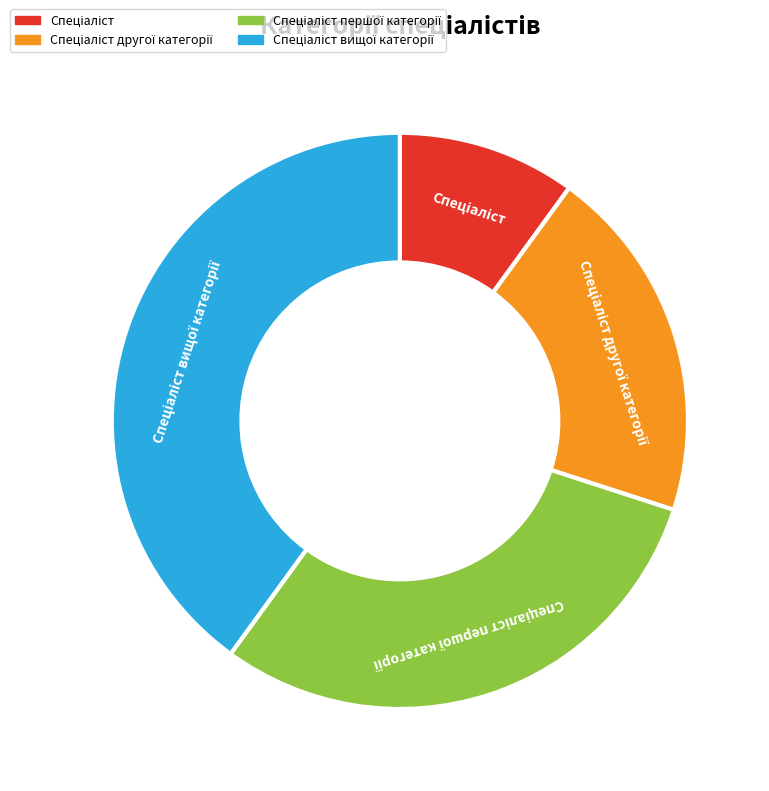

Does any single category account for the majority?

No